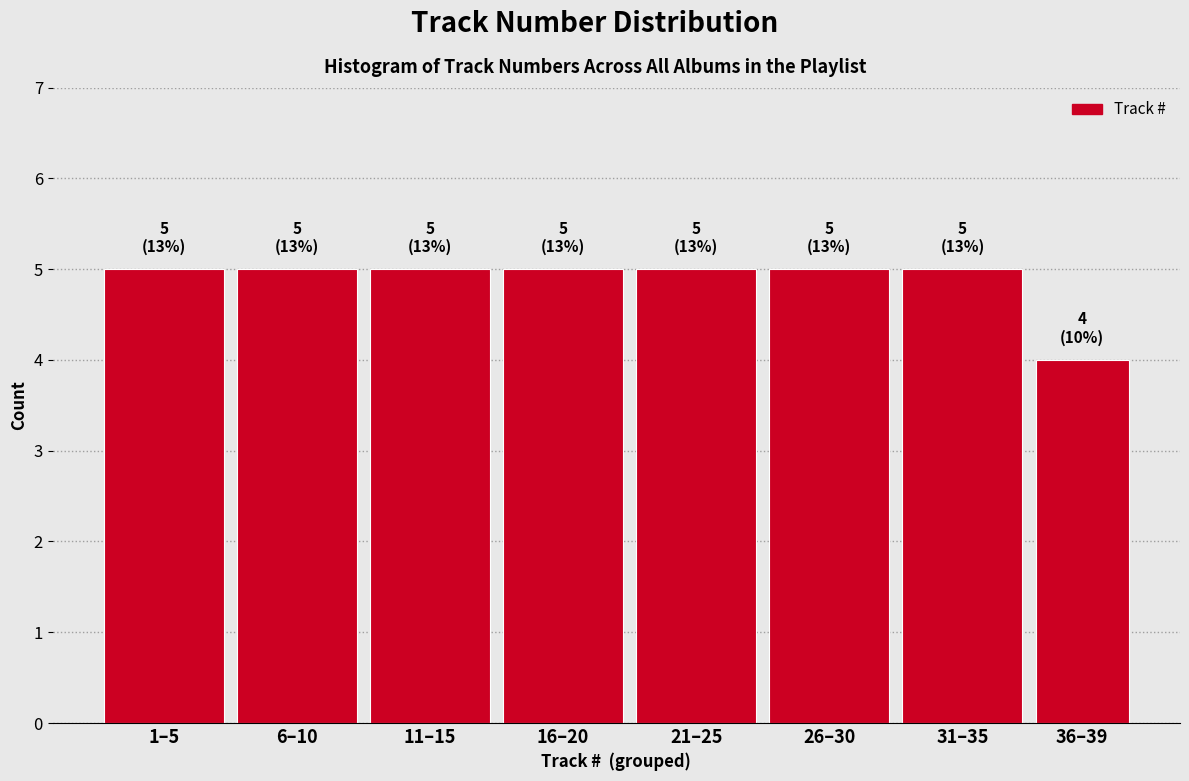

Reading left to right, what are all the values shown in this chart?

1–5=5	6–10=5	11–15=5	16–20=5	21–25=5	26–30=5	31–35=5	36–39=4